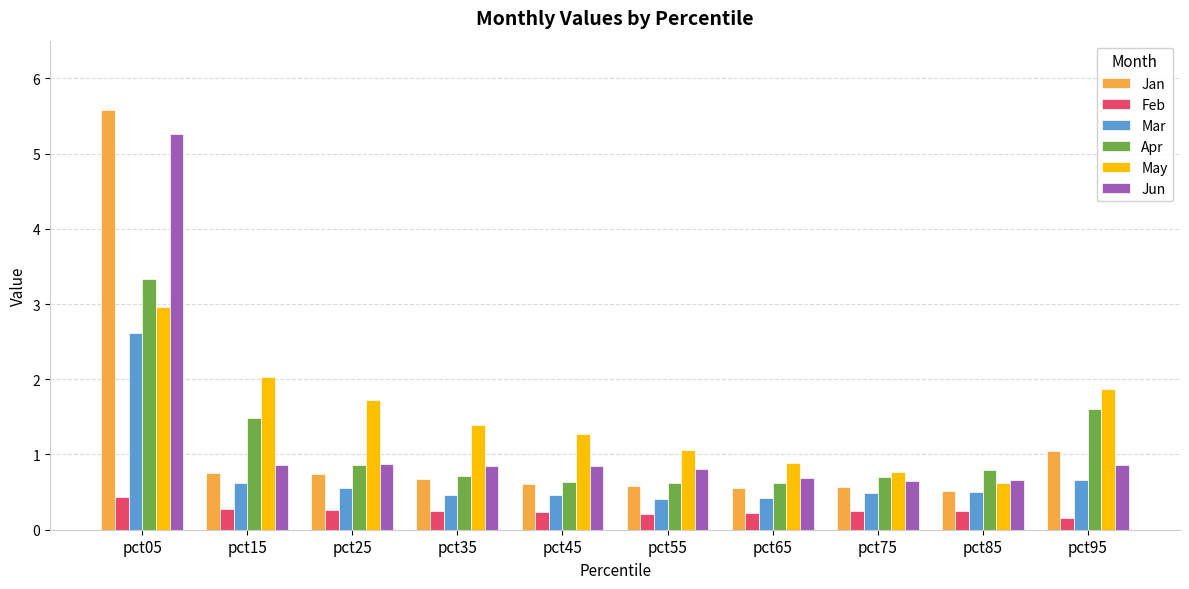

What is the sum of all Apr values?

11.4